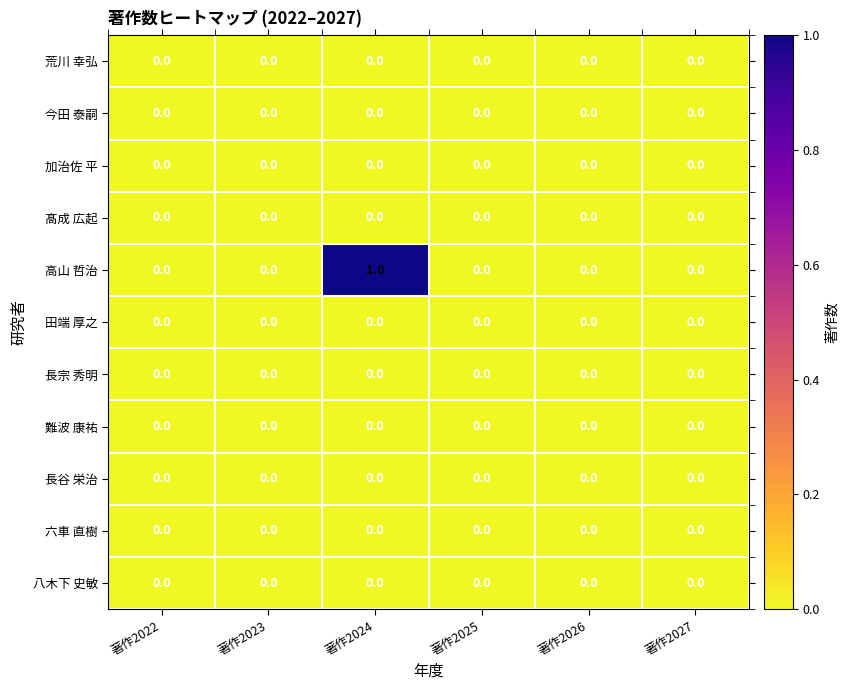

Count the 高山 哲治 values in the range 0 to 1.

6